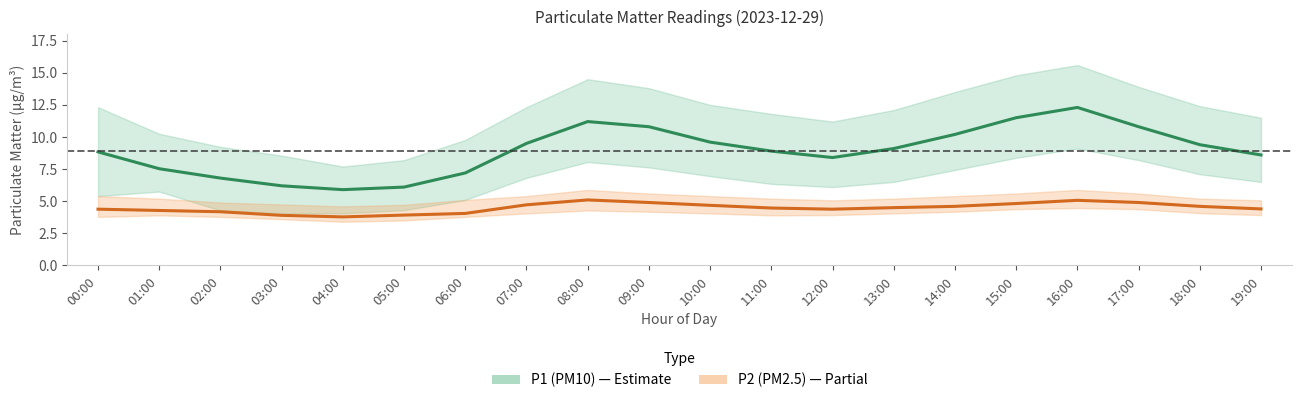

What is the difference between the second highest and second lowest values in the P2 (PM2.5) series?

1.2